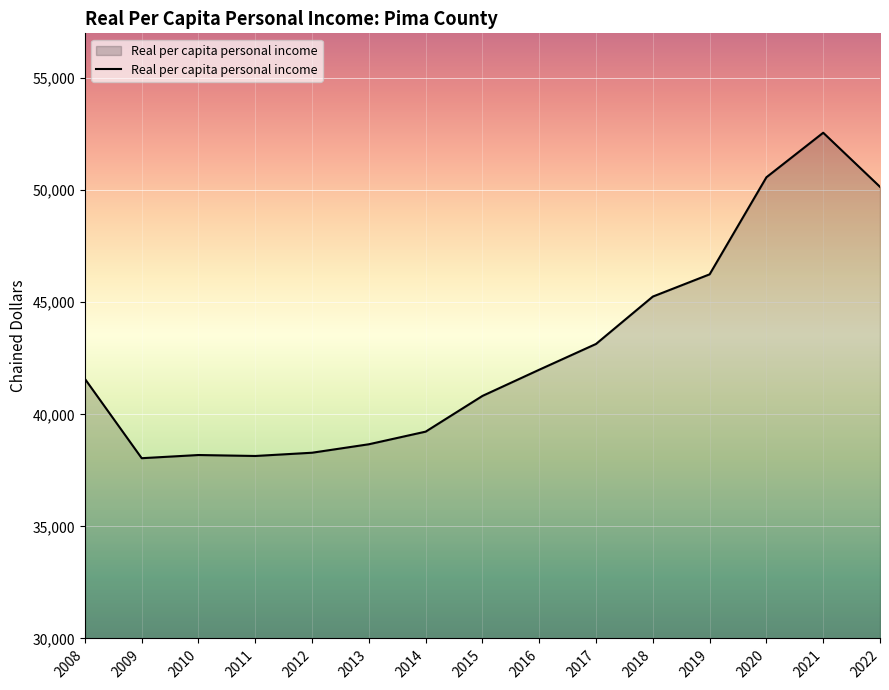

How many lines are shown in the chart?

1